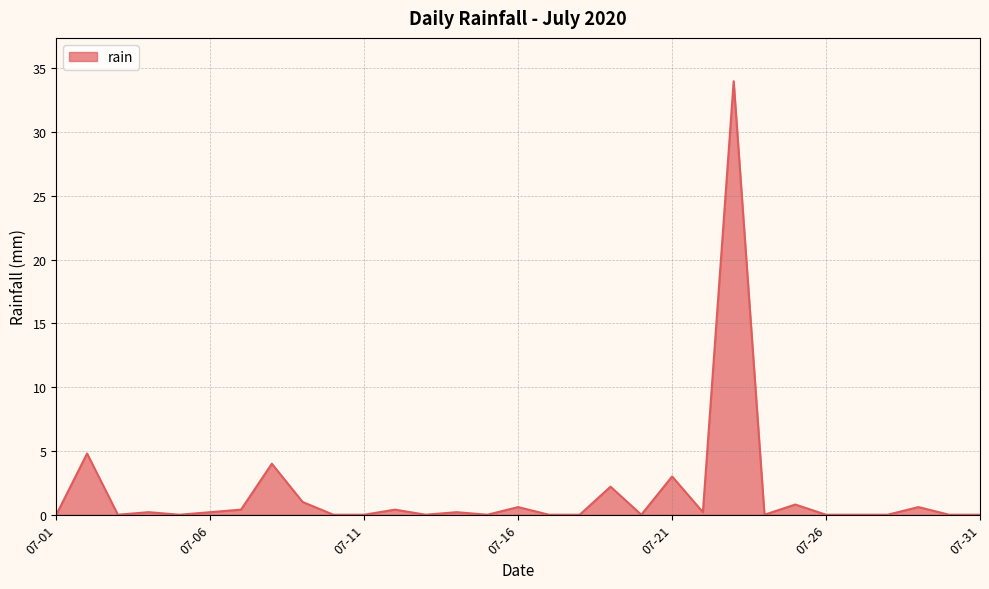

What is the difference between the maximum and minimum values?

34.0